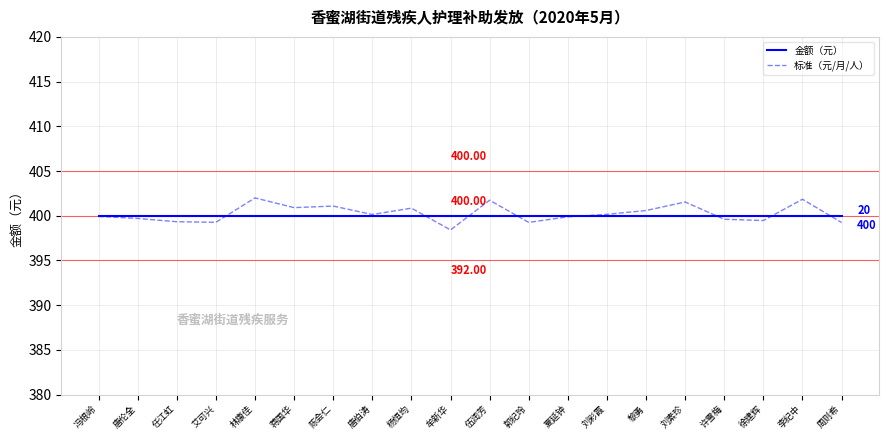

Reading left to right, transcribe all the data shown in this chart.

金额（元）: 冯根岭=400.0	唐伦全=400.0	任江虹=400.0	艾可兴=400.0	林康佳=400.0	蒋国华=400.0	陈会仁=400.0	唐伯涛=400.0	杨恒均=400.0	牟新华=400.0	伍润芳=400.0	郭纪玲=400.0	夏延钟=400.0	刘彩霞=400.0	黎勇=400.0	刘素珍=400.0	许雪梅=400.0	徐建辉=400.0	李纪中=400.0	周则希=400.0
标准（元/月/人）: 冯根岭=399.9	唐伦全=399.7	任江虹=399.3	艾可兴=399.3	林康佳=402.0	蒋国华=400.9	陈会仁=401.1	唐伯涛=400.1	杨恒均=400.8	牟新华=398.4	伍润芳=401.7	郭纪玲=399.3	夏延钟=399.9	刘彩霞=400.2	黎勇=400.6	刘素珍=401.5	许雪梅=399.6	徐建辉=399.5	李纪中=401.8	周则希=399.2